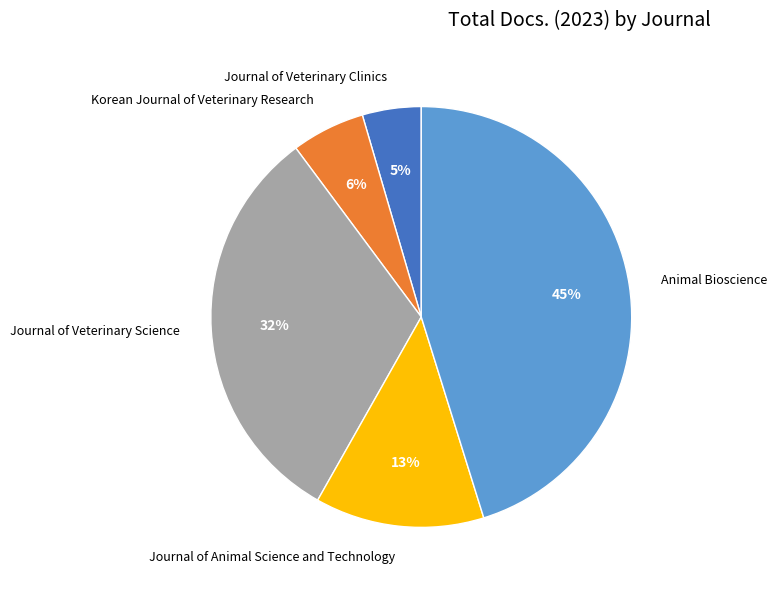

To the nearest percent, what portion does Journal of Veterinary Science represent?

32%